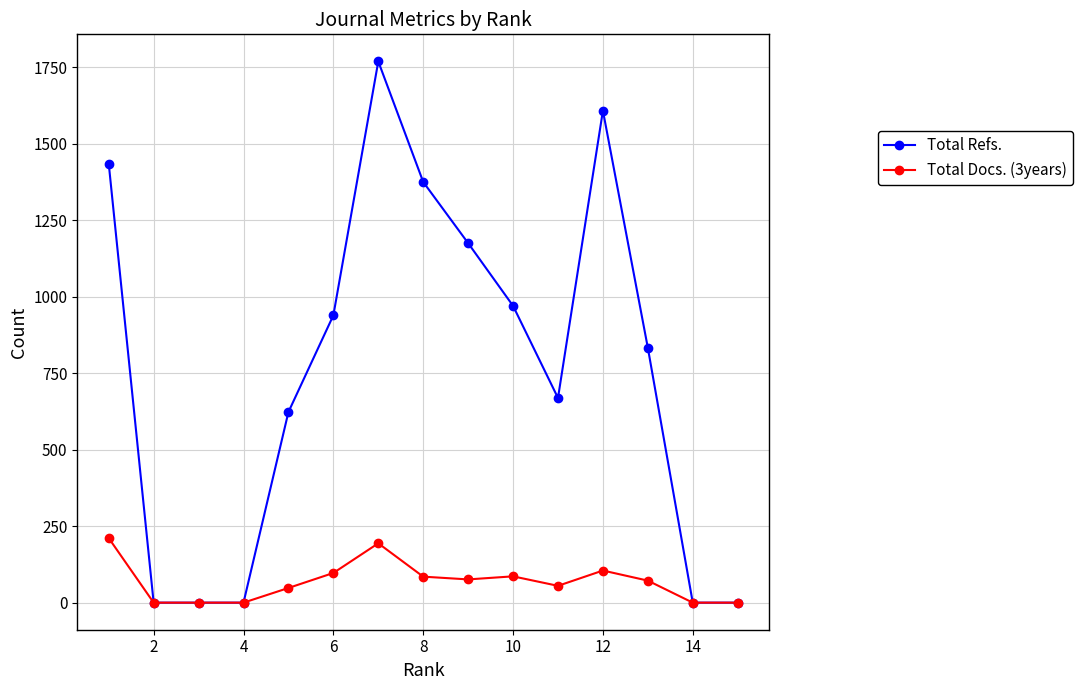

Does the chart display data point markers on the line(s)?

Yes